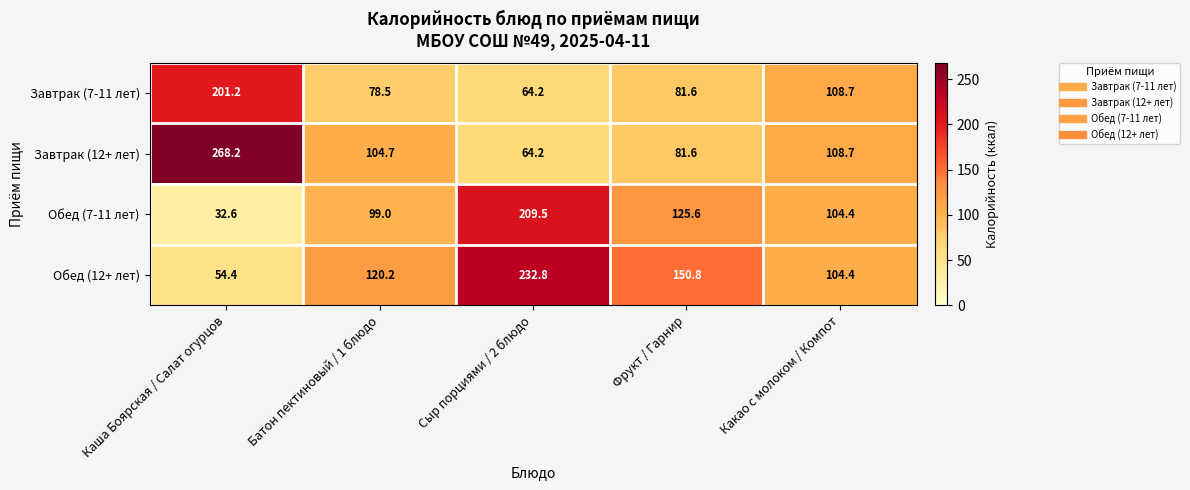

At which category does the chart reach its minimum across all series?

Каша Боярская / Салат огурцов